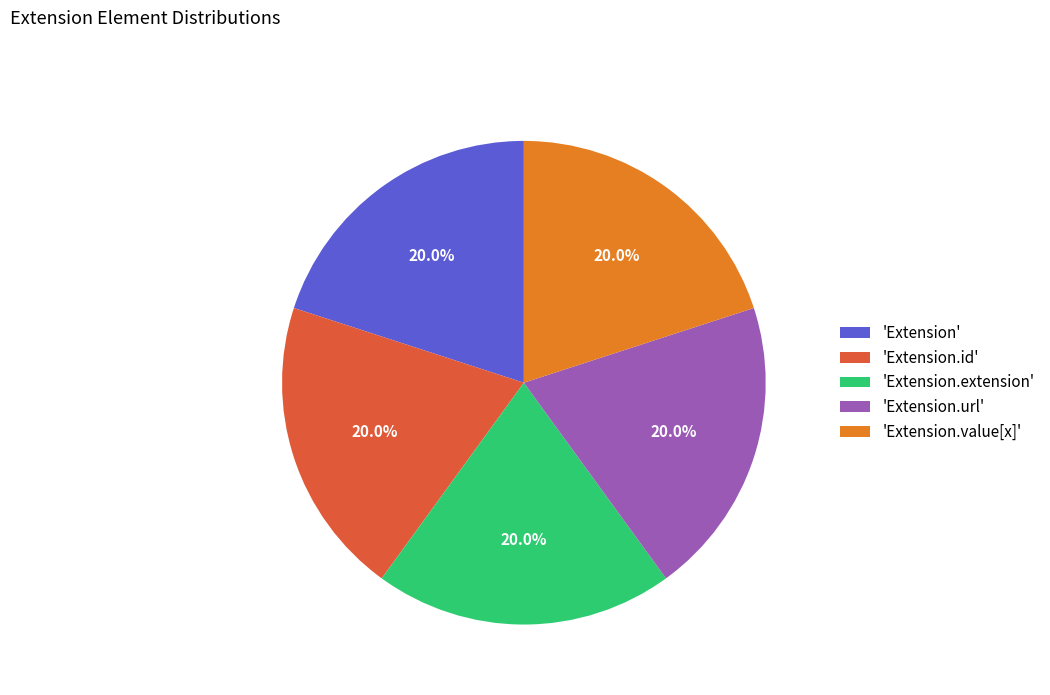

How many segments does this pie chart have?

5